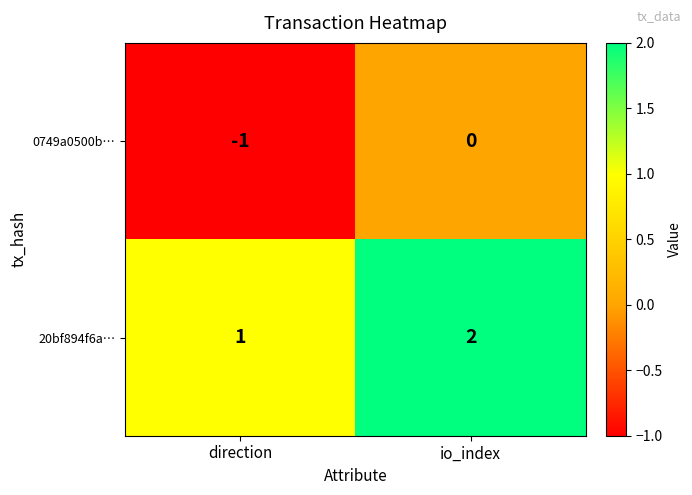

List the series in order of their peak value, lowest first.

0749a0500b…, 20bf894f6a…